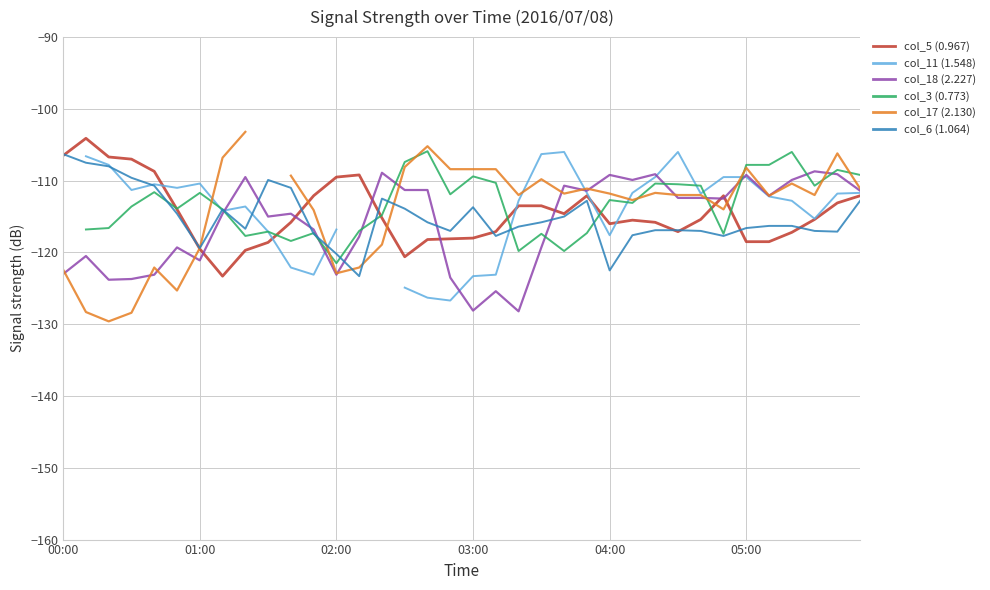

True or false: col_3 (0.773) and col_5 (0.967) cross at least once.

True